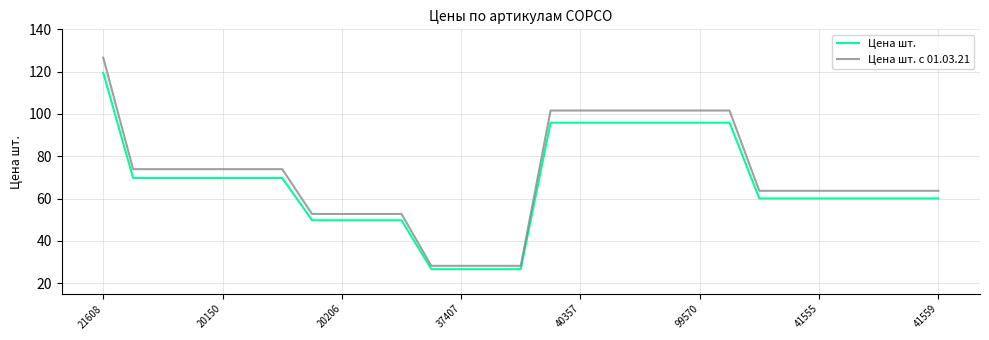

What is the average value of the Цена шт. series?

66.7